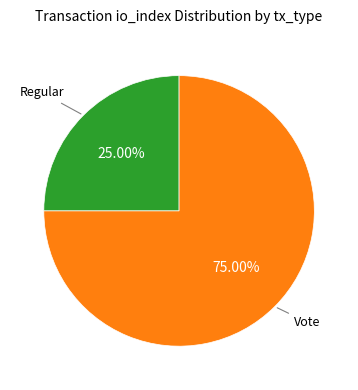

Which category has the biggest portion of the pie?

Vote